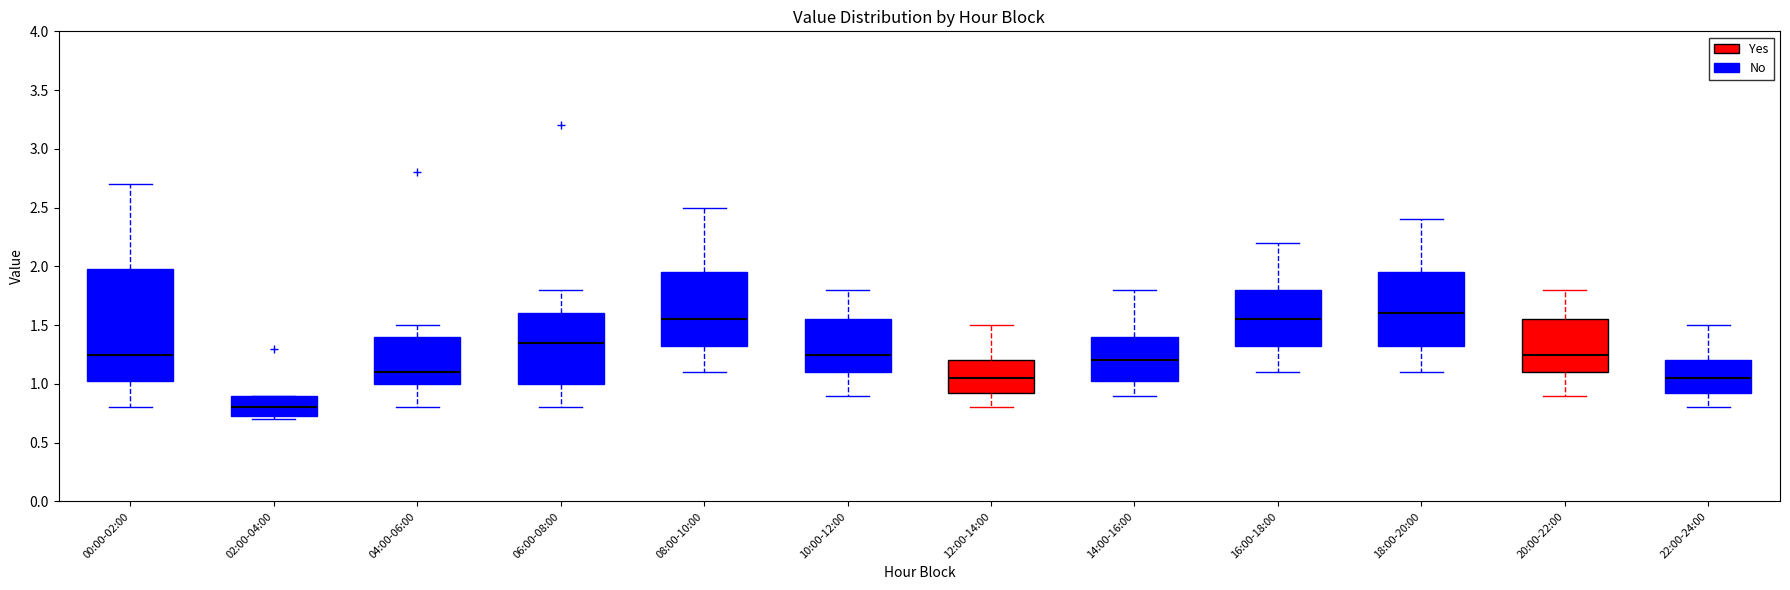

Reading left to right, transcribe this box plot: for each box, give where its median line is, the range the box spans, and where its two whiskers end, as read against the y-axis. The values are not printed on the chart, so give them approximately, as read against the axis.

00:00-02:00: median 1.25, box 1.05 to 2.00, whiskers 0.80 to 2.70
02:00-04:00: median 0.80, box 0.75 to 0.90, whiskers 0.70 to 0.90
04:00-06:00: median 1.10, box 1.00 to 1.40, whiskers 0.80 to 1.50
06:00-08:00: median 1.35, box 1.00 to 1.60, whiskers 0.80 to 1.80
08:00-10:00: median 1.55, box 1.35 to 1.95, whiskers 1.10 to 2.50
10:00-12:00: median 1.25, box 1.10 to 1.55, whiskers 0.90 to 1.80
12:00-14:00: median 1.05, box 0.95 to 1.20, whiskers 0.80 to 1.50
14:00-16:00: median 1.20, box 1.05 to 1.40, whiskers 0.90 to 1.80
16:00-18:00: median 1.55, box 1.35 to 1.80, whiskers 1.10 to 2.20
18:00-20:00: median 1.60, box 1.35 to 1.95, whiskers 1.10 to 2.40
20:00-22:00: median 1.25, box 1.10 to 1.55, whiskers 0.90 to 1.80
22:00-24:00: median 1.05, box 0.95 to 1.20, whiskers 0.80 to 1.50